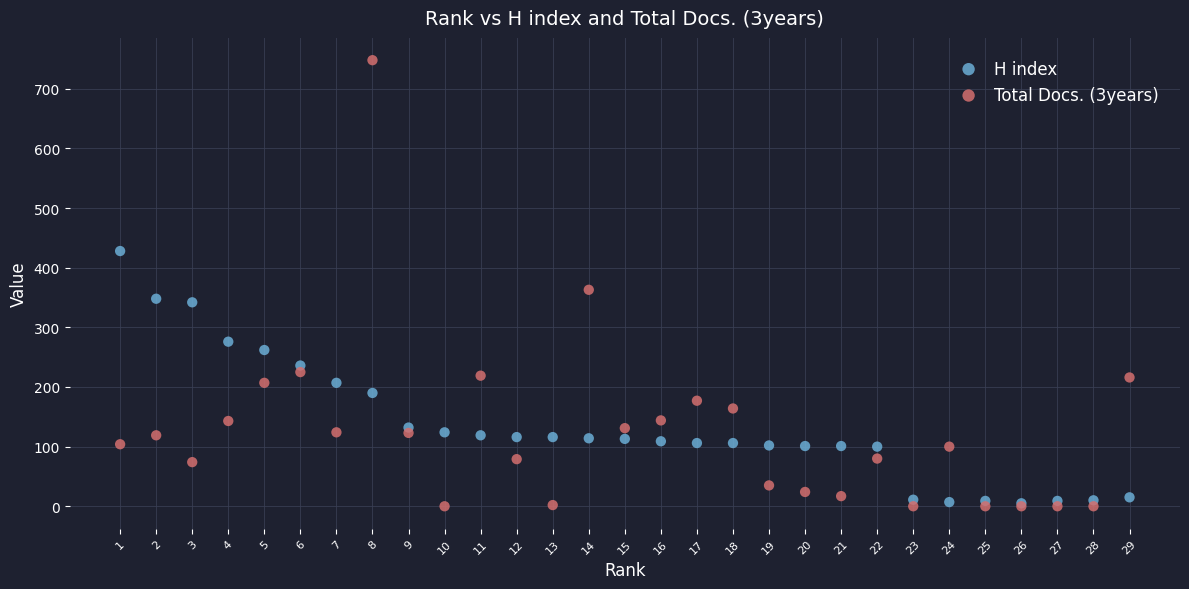

Across all series, what Y value is closest to 374?

363